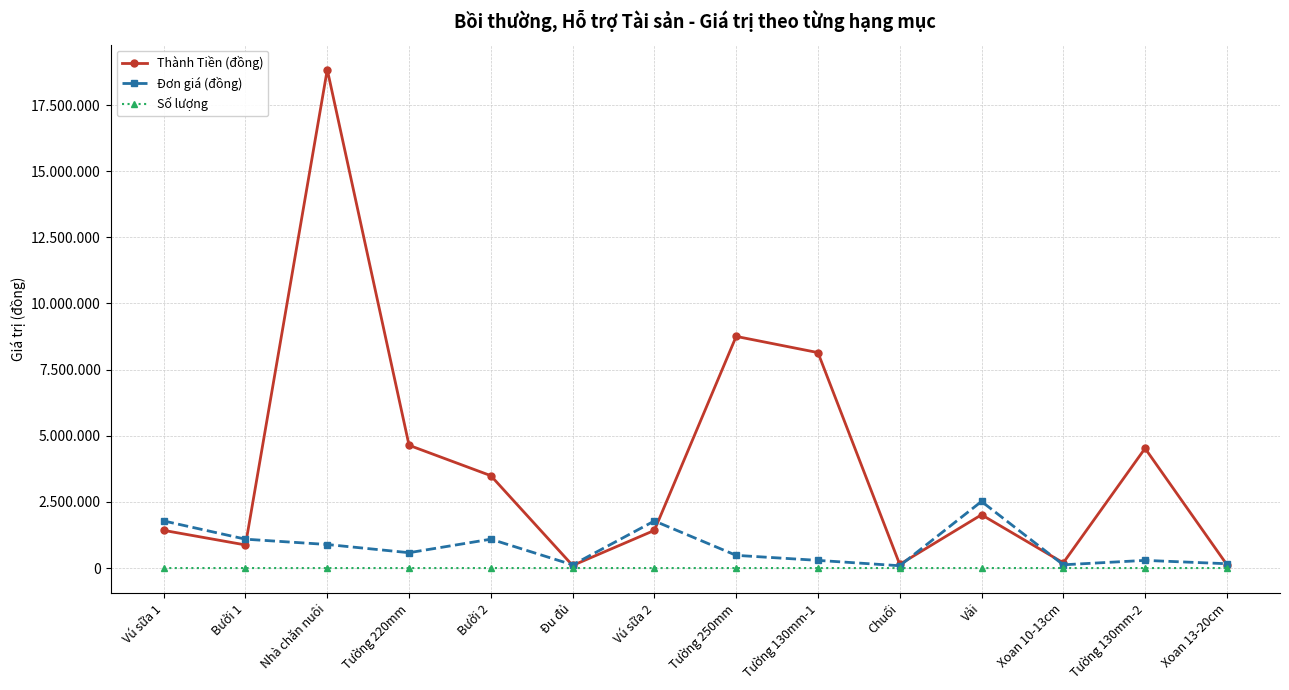

List the labels in order of Số lượng value, smallest first.

Vú sữa 1, Bưởi 1, Đu đủ, Vú sữa 2, Vải, Xoan 13-20cm, Chuối, Xoan 10-13cm, Bưởi 2, Tường 220mm, Tường 130mm-2, Tường 250mm, Nhà chăn nuôi, Tường 130mm-1